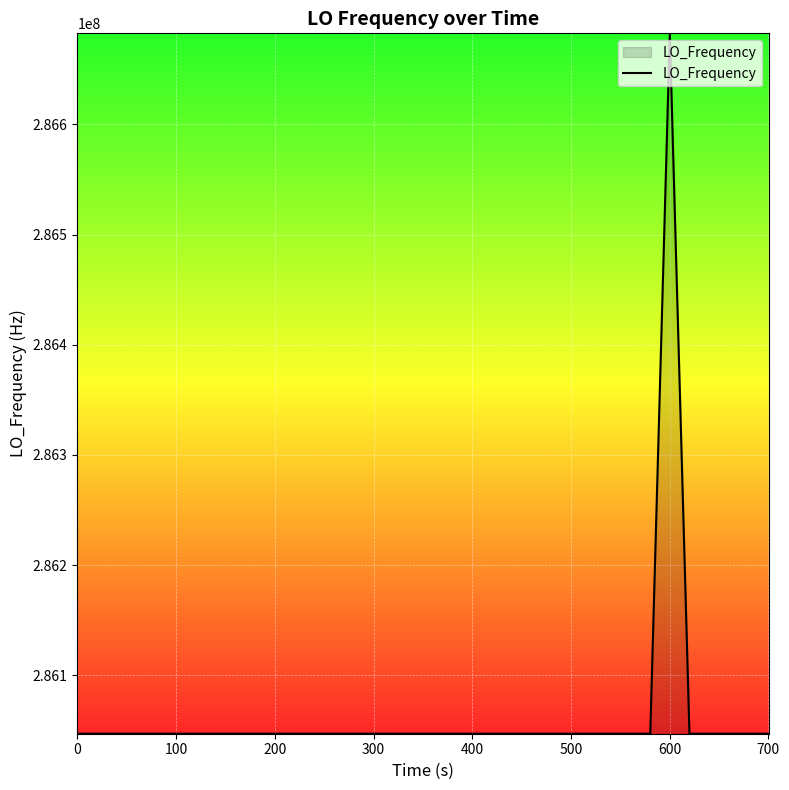

What is the difference between the maximum and minimum values?

635705.7